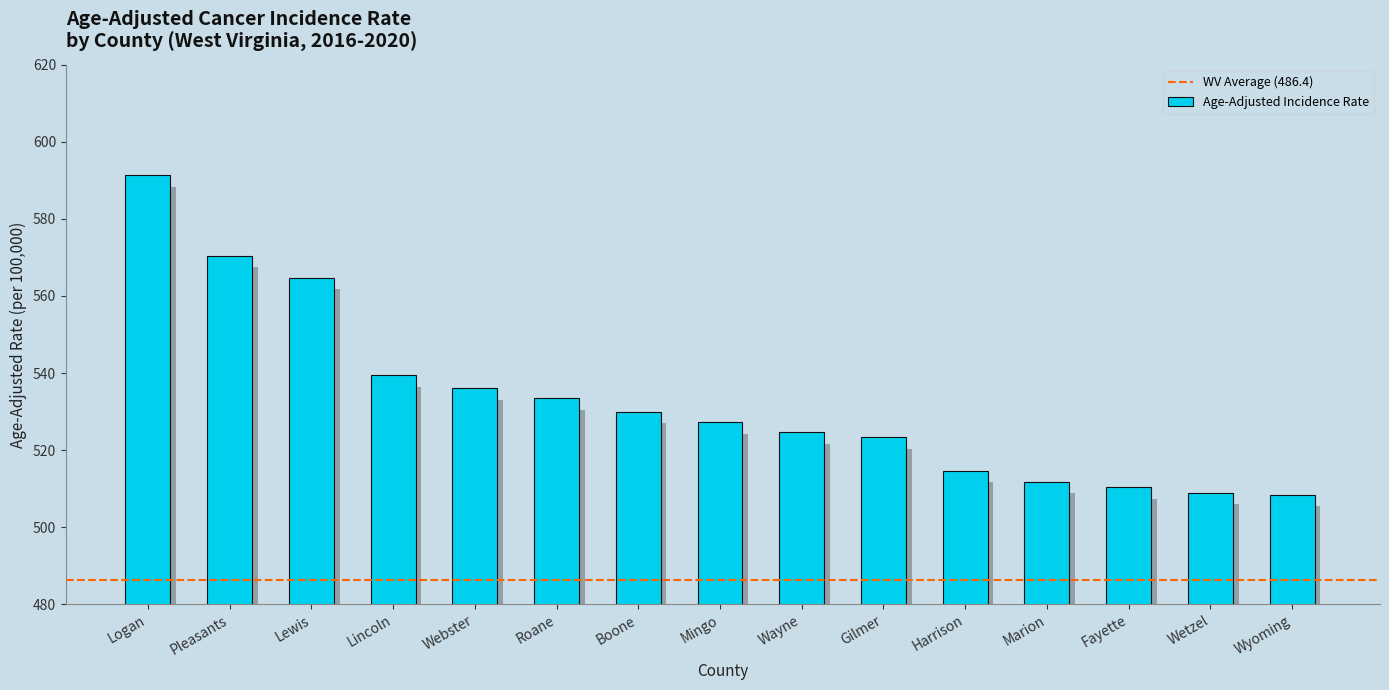

What is the label of the 4th bar from the left?

Lincoln